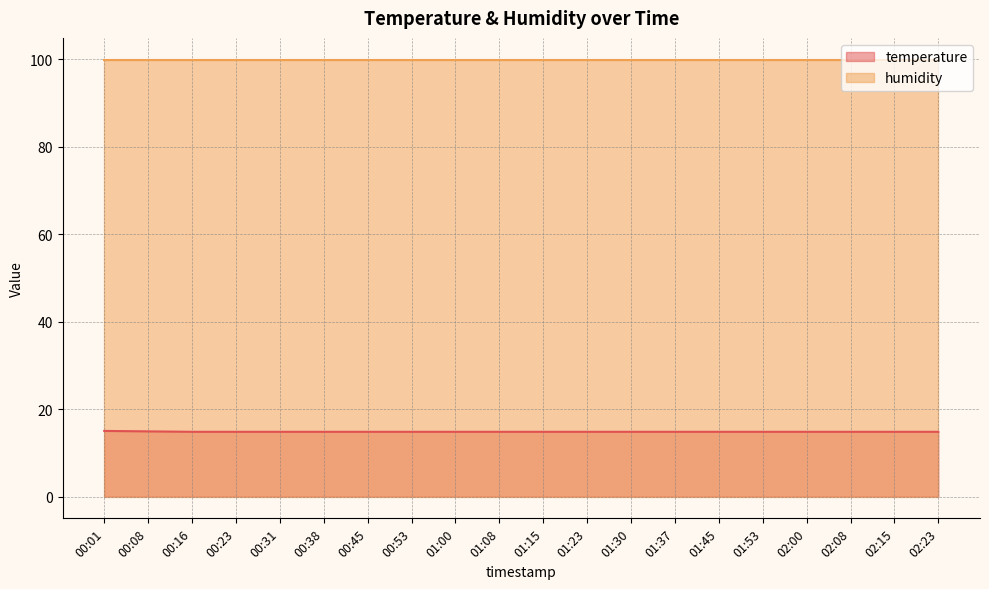

What value does the data have at 00:45?

14.8